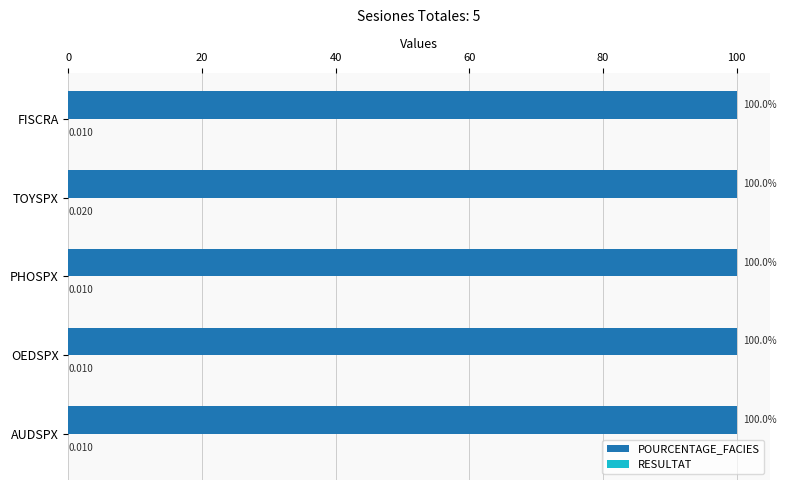

At which category is the sum across all series the highest?

TOYSPX